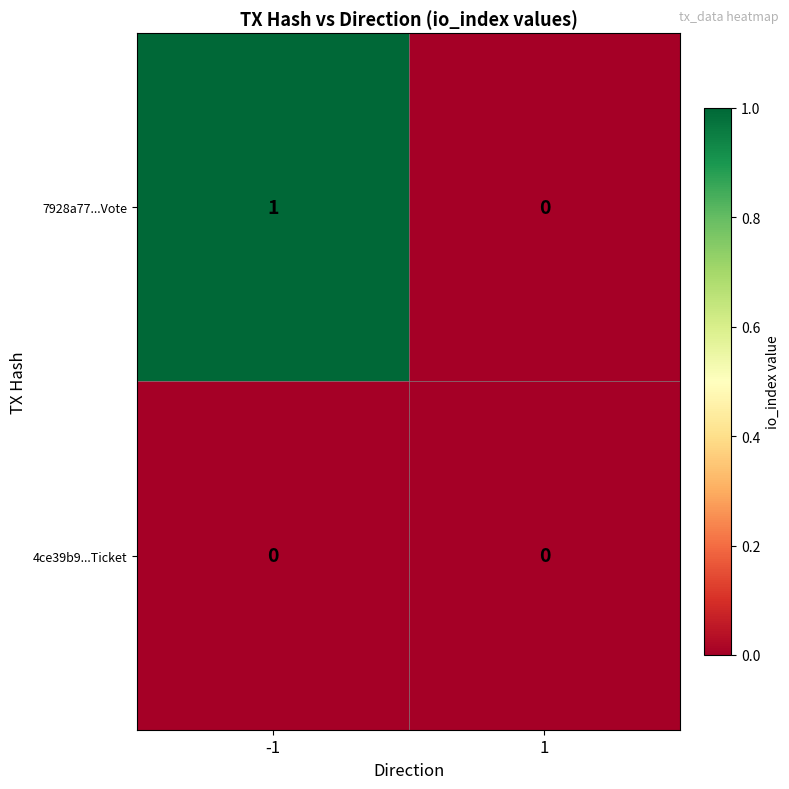

Is it true that 7928a77...Vote equals -1 at 1?

False